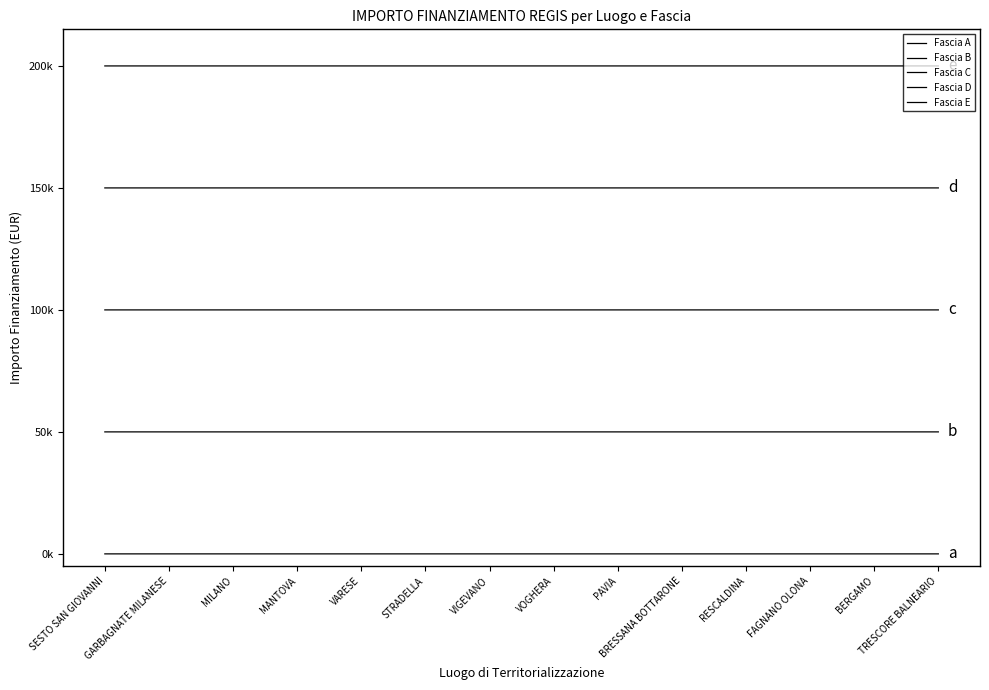

How many Fascia E values are between 200000 and 200001?

14